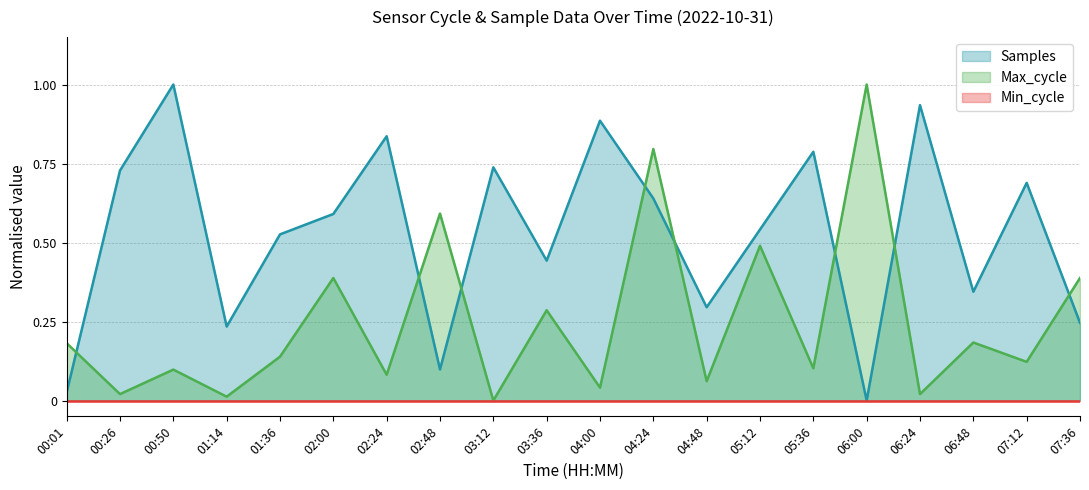

Where do Max_cycle and Samples first cross each other?

00:01 and 00:26